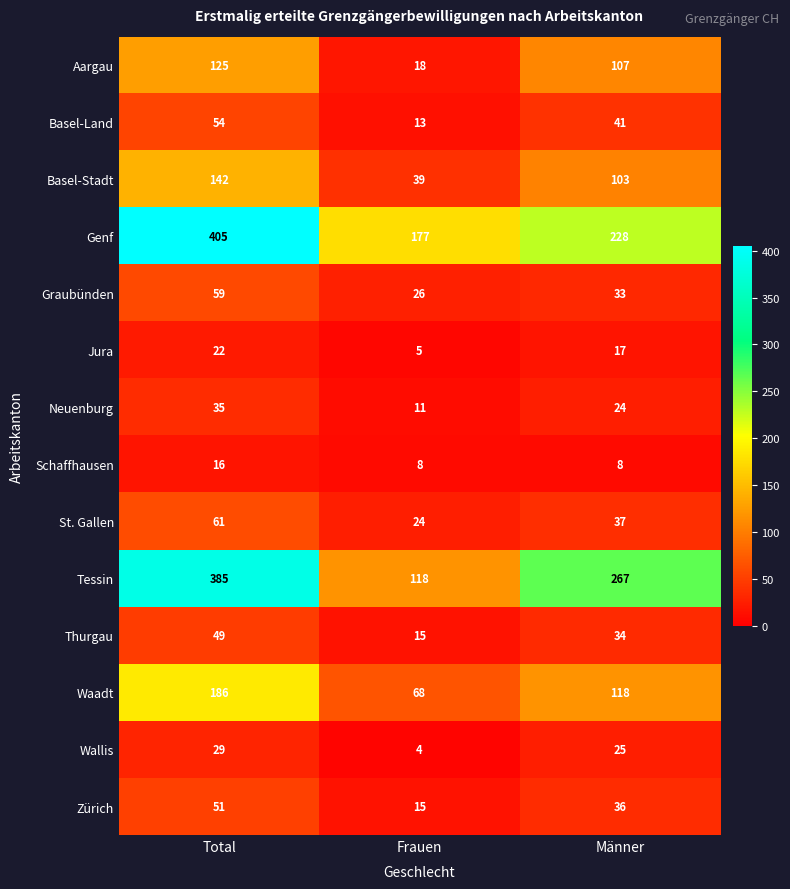

What is the total value across all series at Frauen?

541